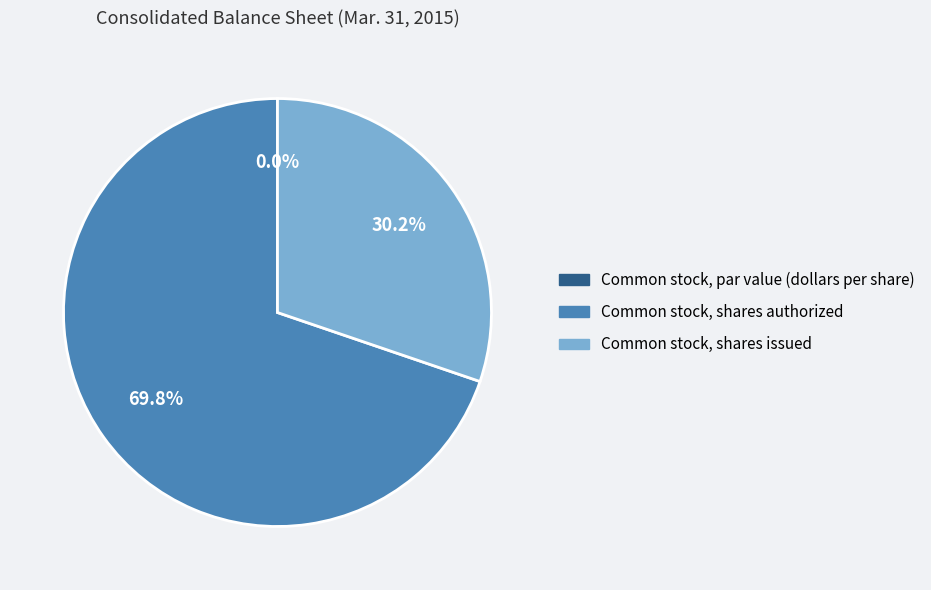

Is there any slice that represents more than half of the pie?

Yes